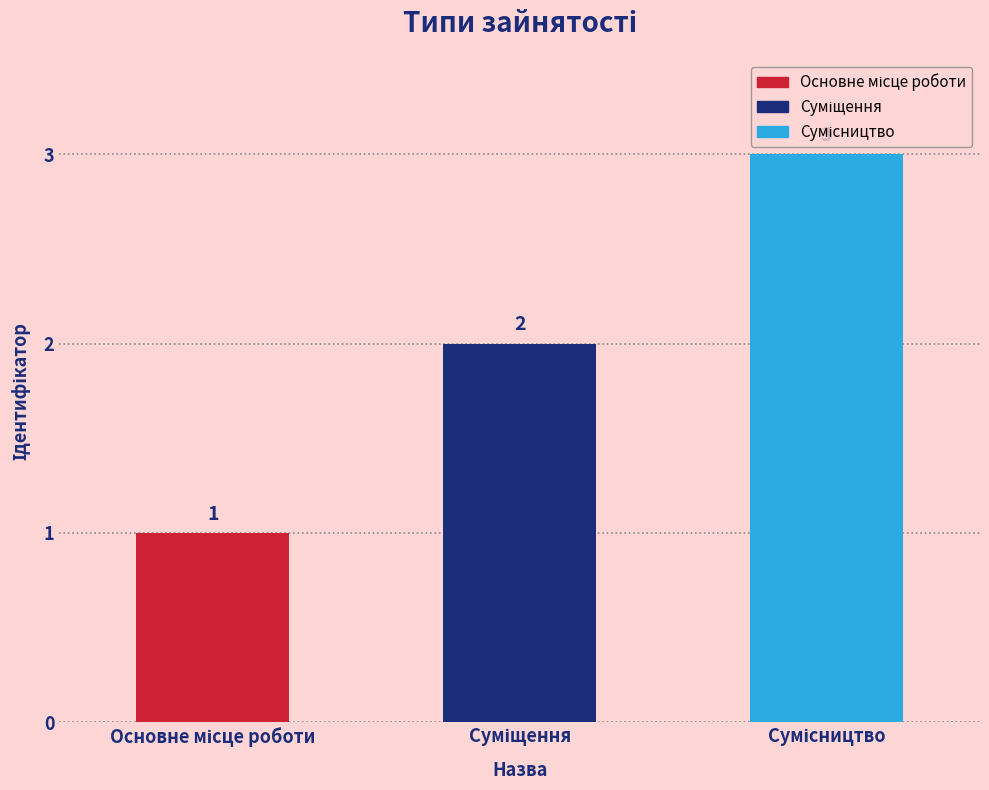

Reading left to right, transcribe all the data shown in this chart.

1	2	3